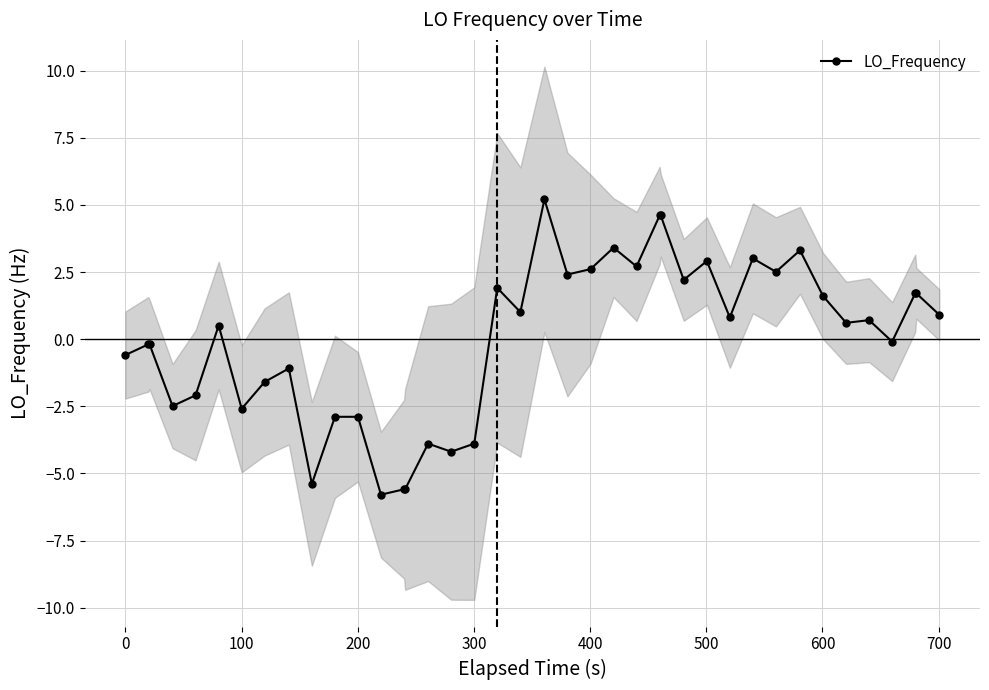

What is the maximum value for LO_Frequency?

5.2